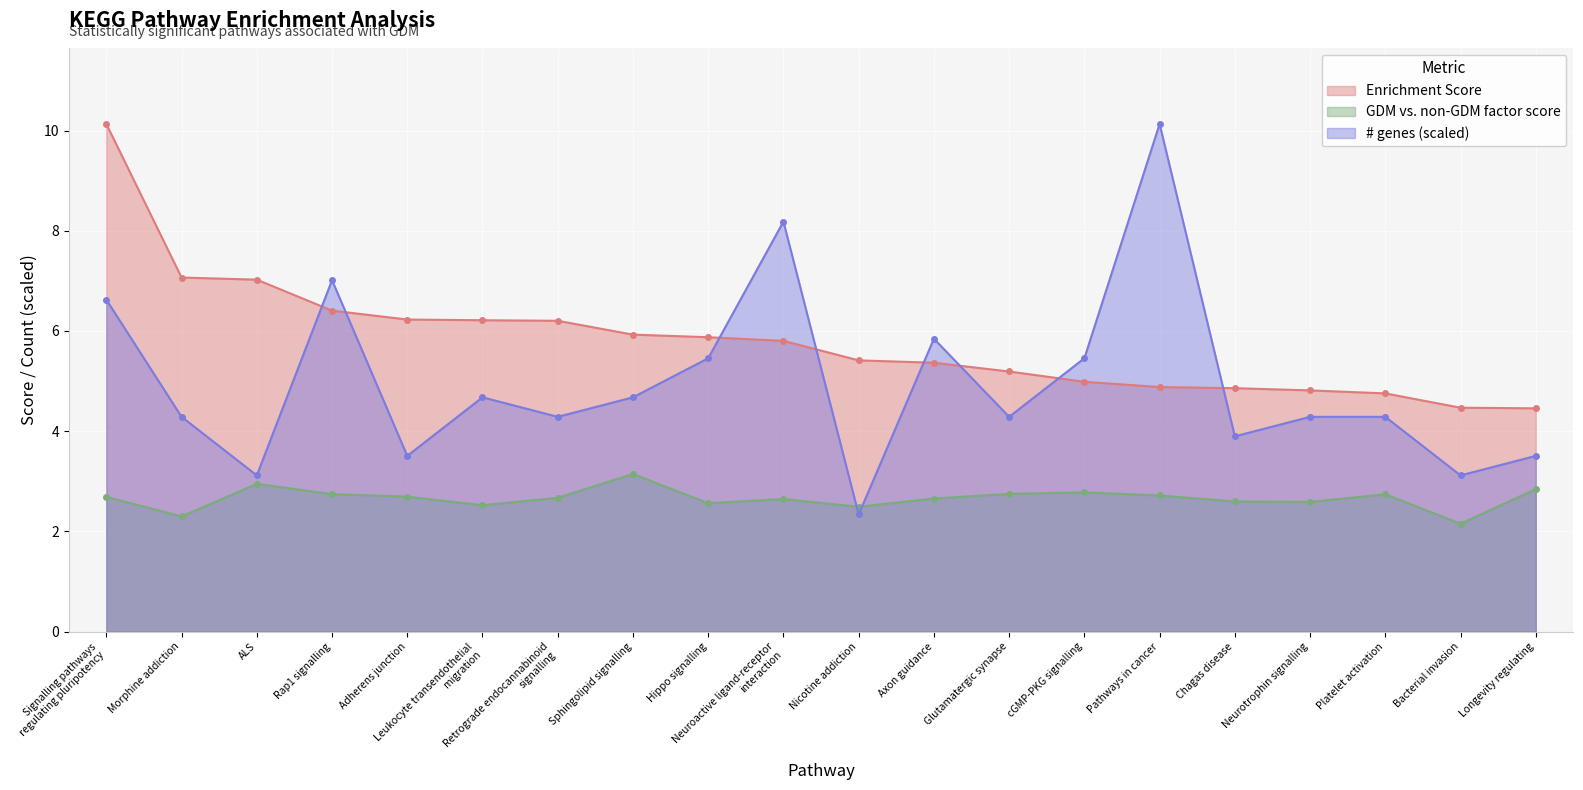

What is the total value across all series at Glutamatergic synapse?

12.2